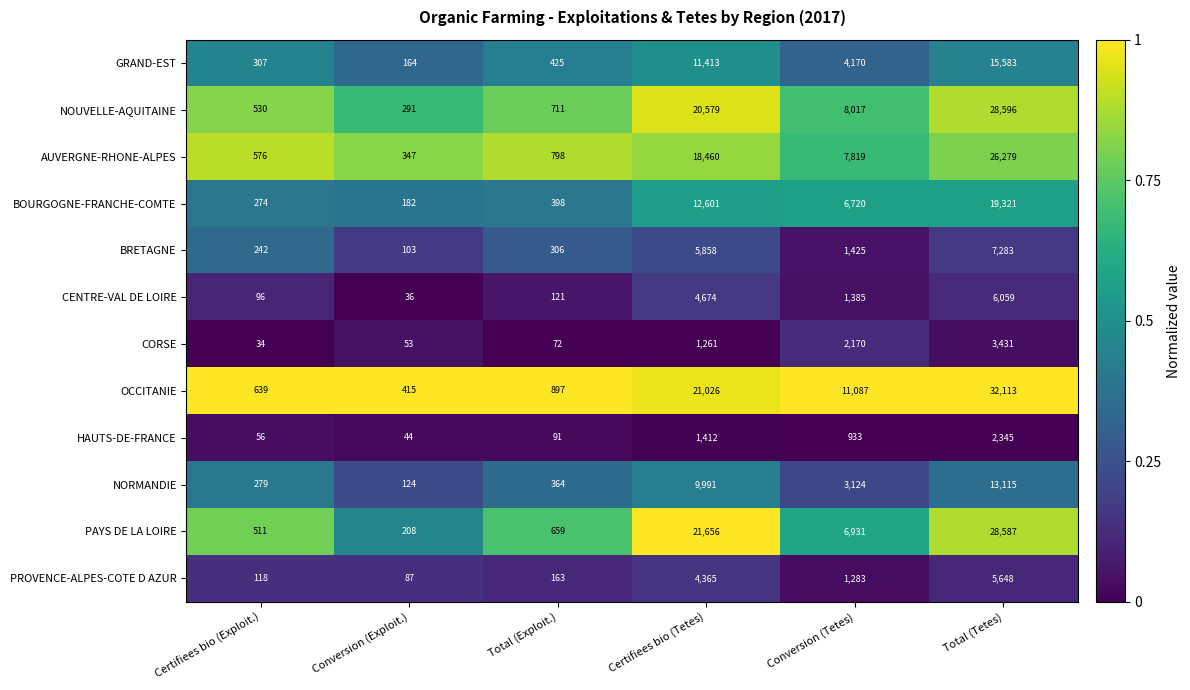

At Total (Tetes), list the series in order from smallest to largest.

HAUTS-DE-FRANCE, CORSE, PROVENCE-ALPES-COTE D AZUR, CENTRE-VAL DE LOIRE, BRETAGNE, NORMANDIE, GRAND-EST, BOURGOGNE-FRANCHE-COMTE, AUVERGNE-RHONE-ALPES, PAYS DE LA LOIRE, NOUVELLE-AQUITAINE, OCCITANIE